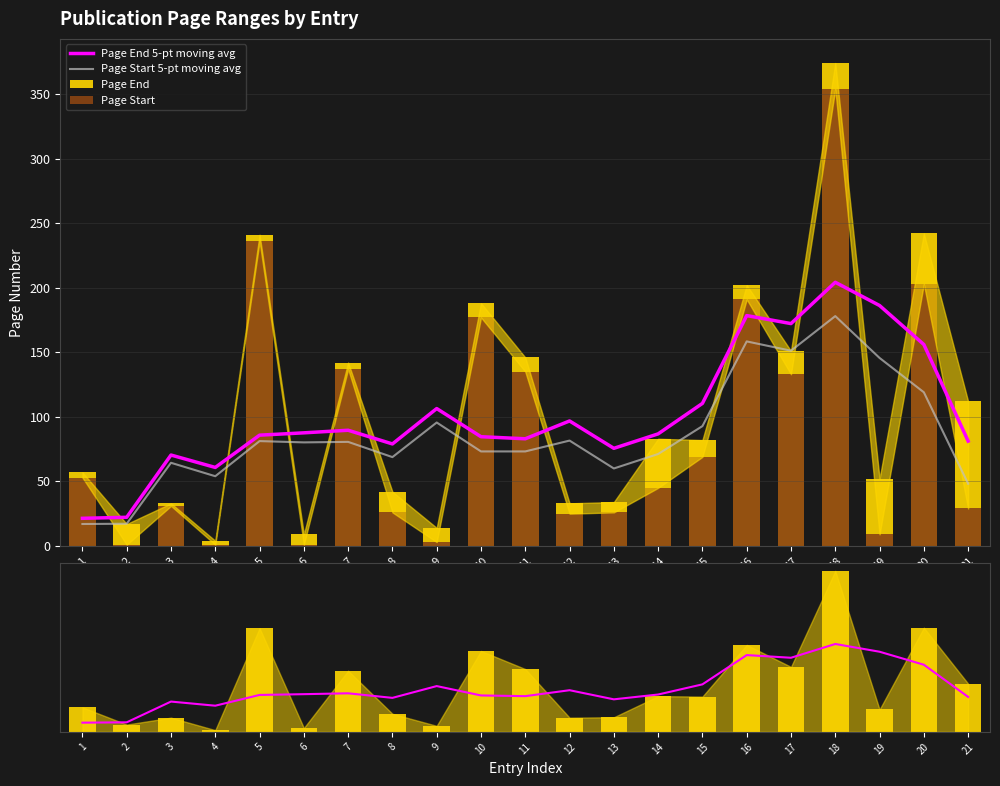

The value of Page Start 5-pt moving avg at 10 is 26.9. True or false?

False